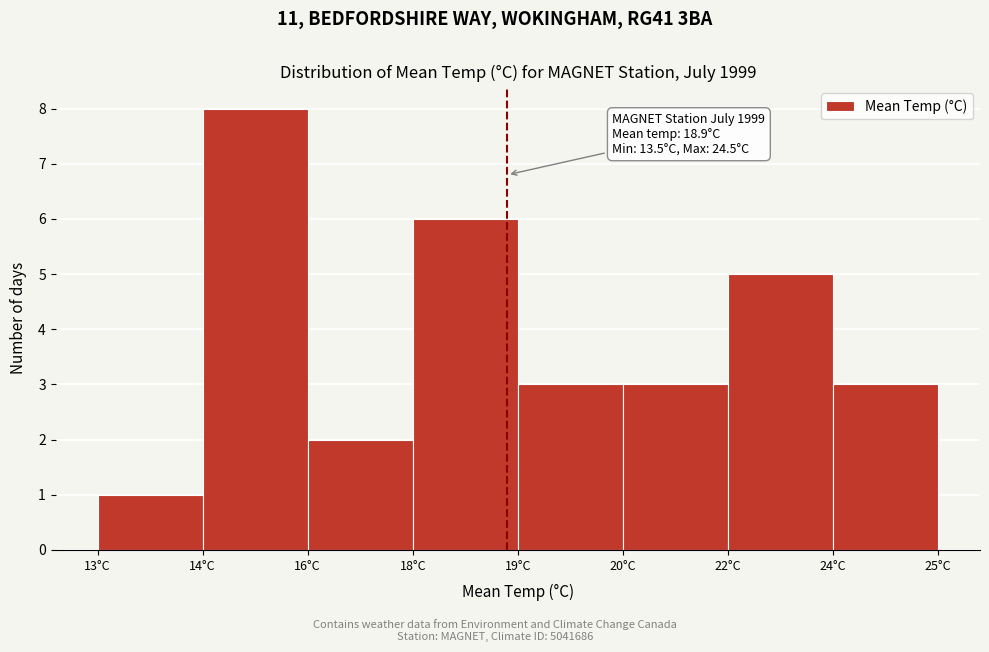

Reading left to right, what are all the values shown in this chart?

1	8	2	6	3	3	5	3